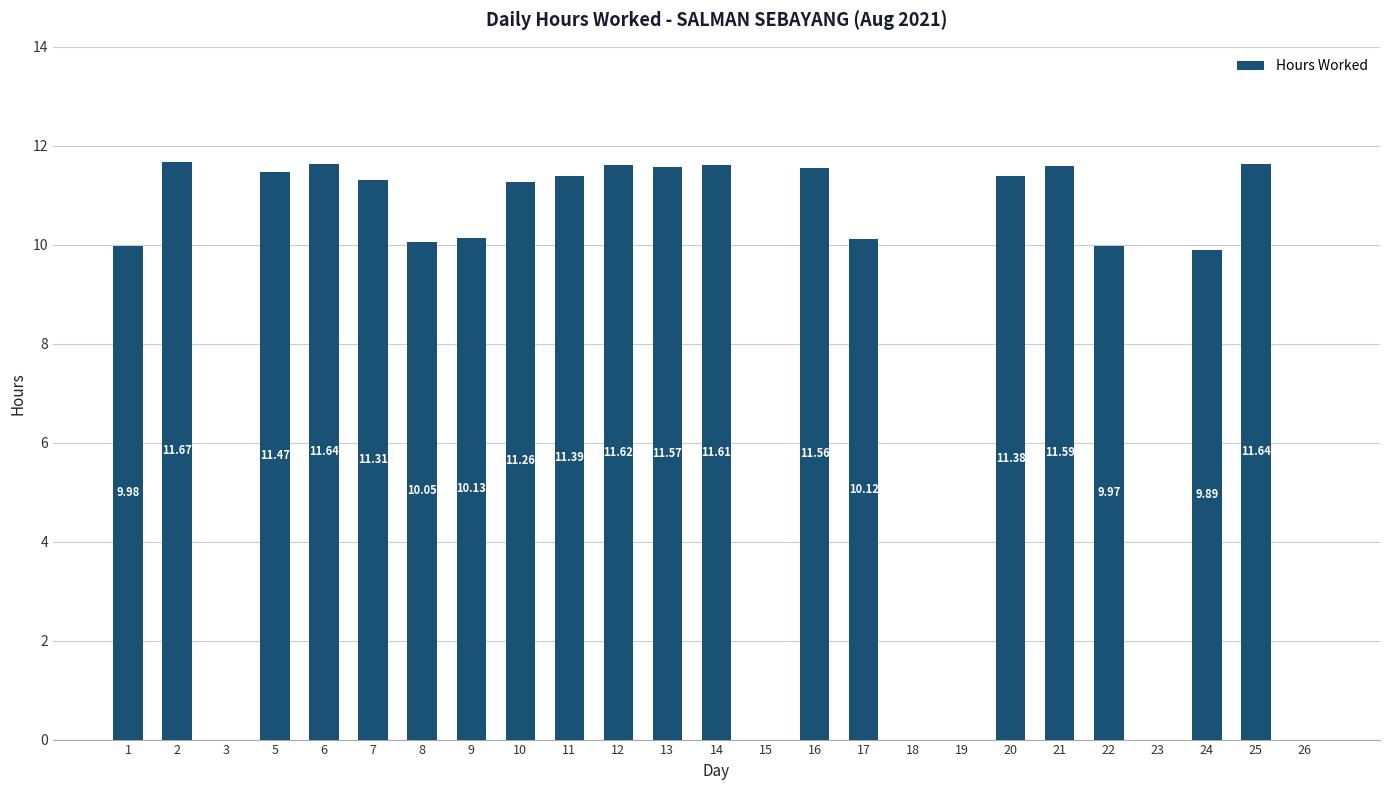

The value at 6 is 18.2. True or false?

False